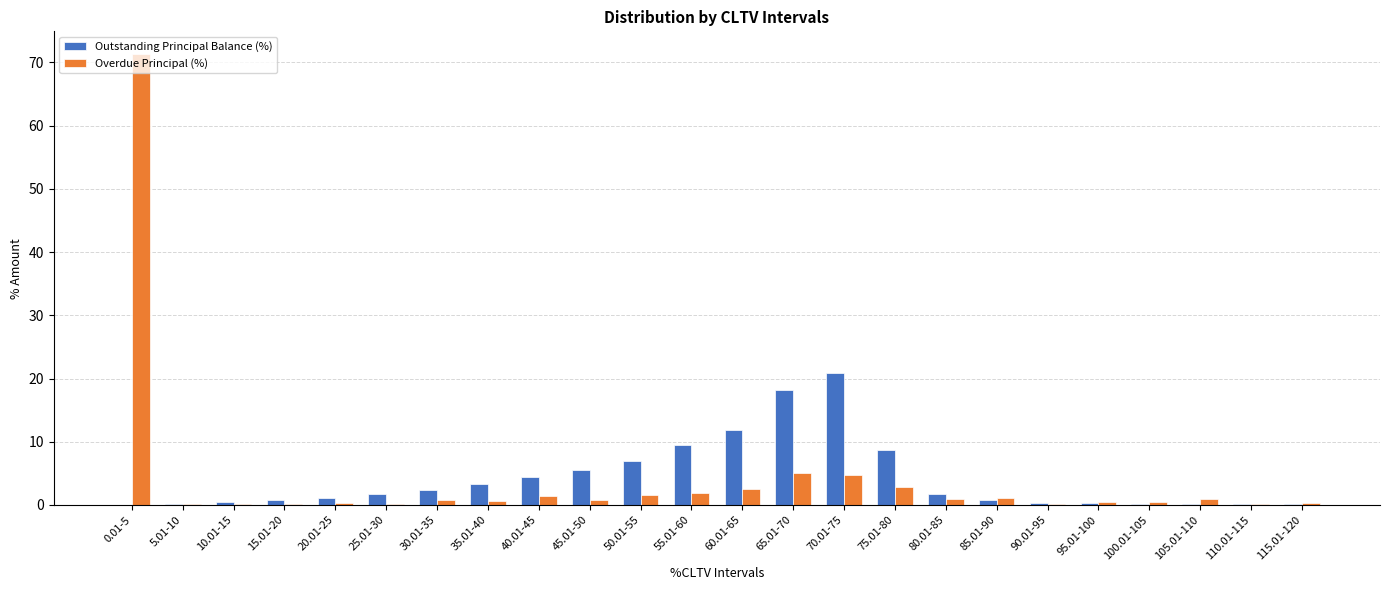

What is the sum of all Overdue Principal (%) values?

99.3